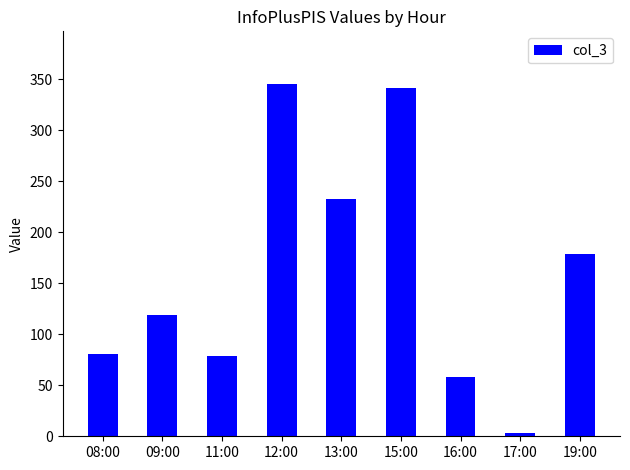

What is the greatest value displayed?

345